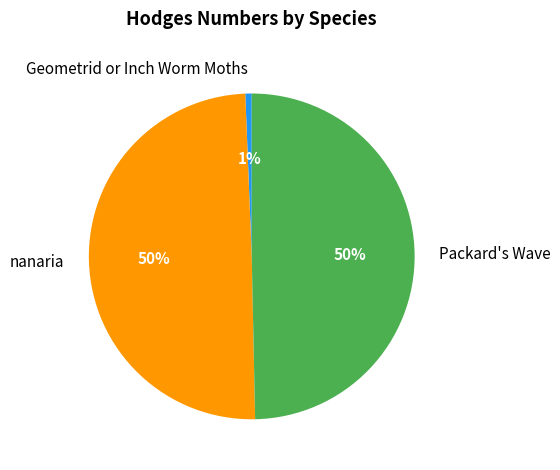

Is it true that Geometrid or Inch Worm Moths is 11% of the pie?

False